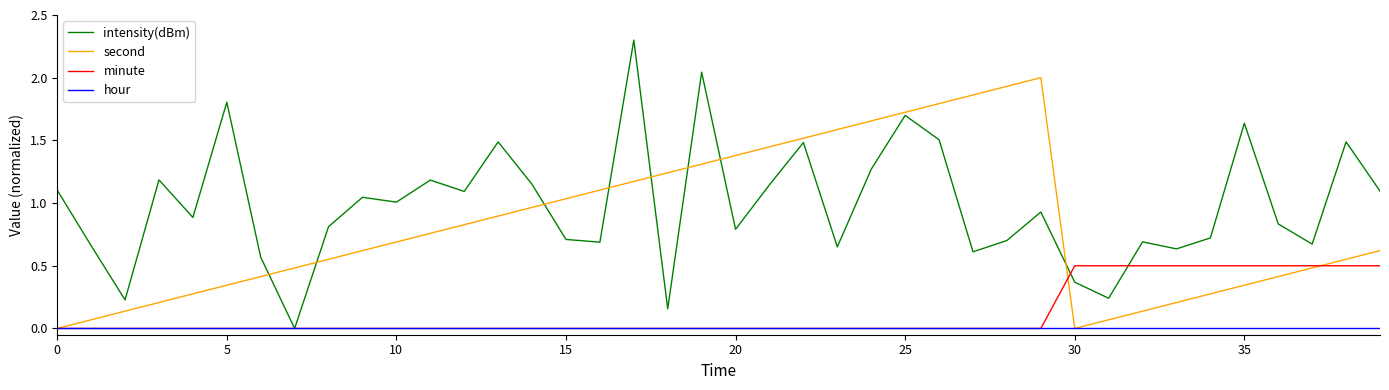

What is the maximum value shown in the chart?

2.3